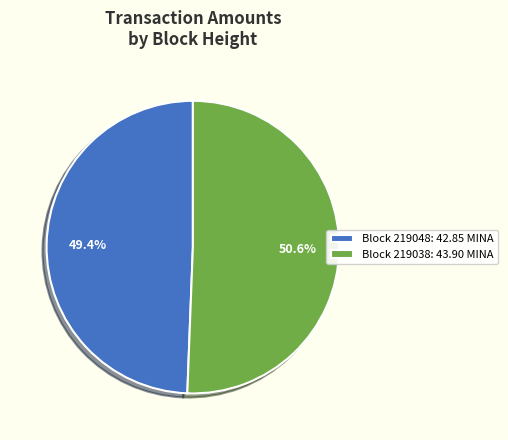

What is the largest slice in the pie chart?

Block 219038: 43.90 MINA